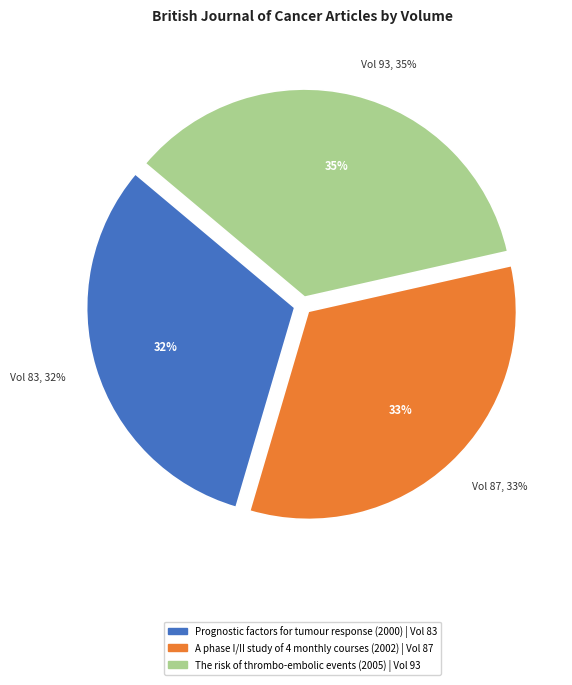

Is it true that The risk of thrombo-embolic events (2005) is 43% of the pie?

False